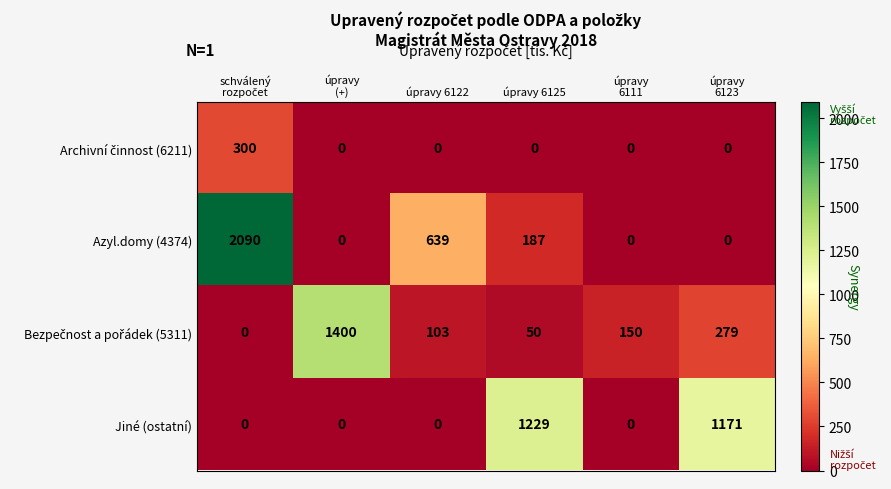

How many data points does each series have?

6